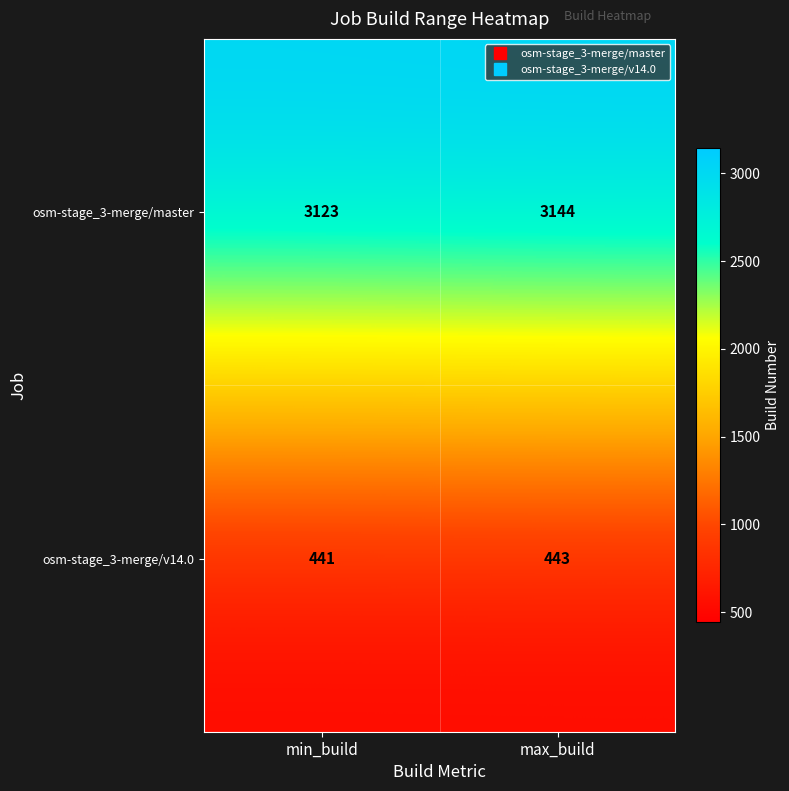

Is it true that osm-stage_3-merge/v14.0 equals 443 at max_build?

True